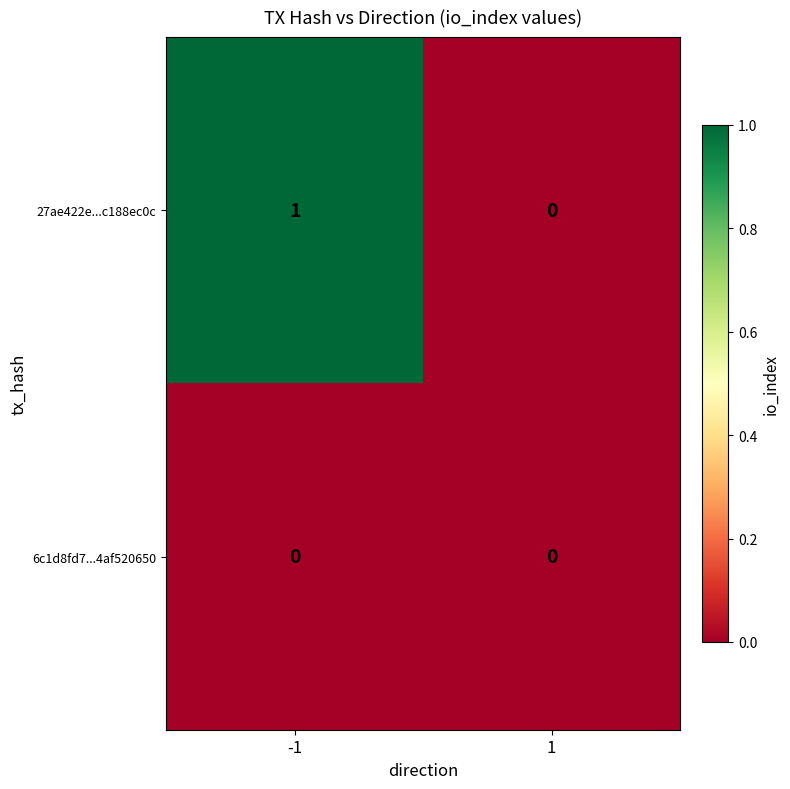

List the labels in order of 27ae422e...c188ec0c value, largest first.

-1, 1